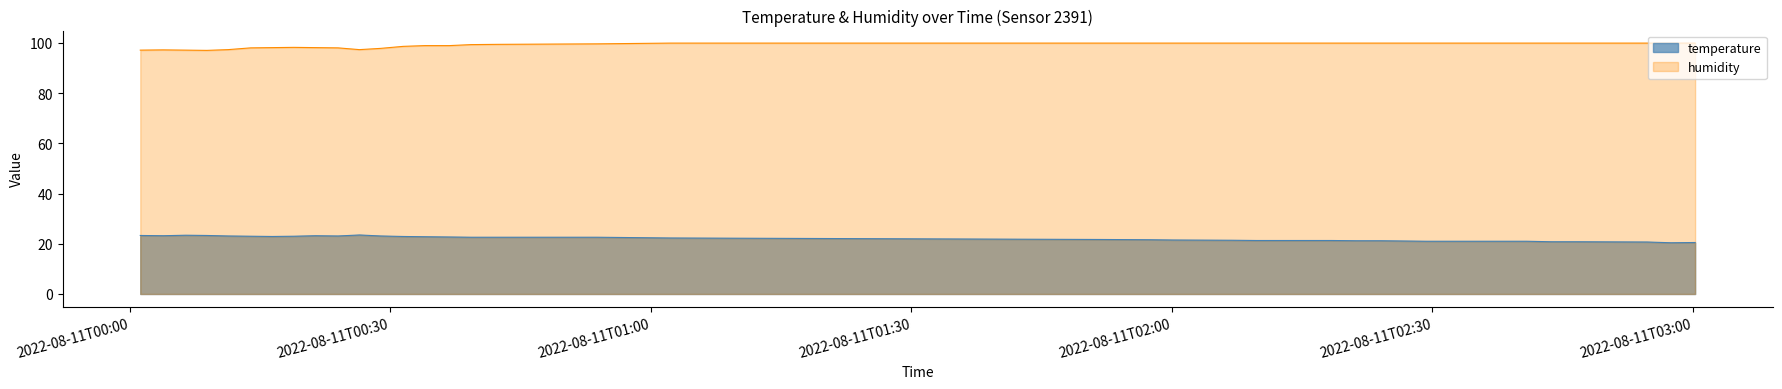

Where does the humidity series first go above 99?

2022-08-11T00:39:19